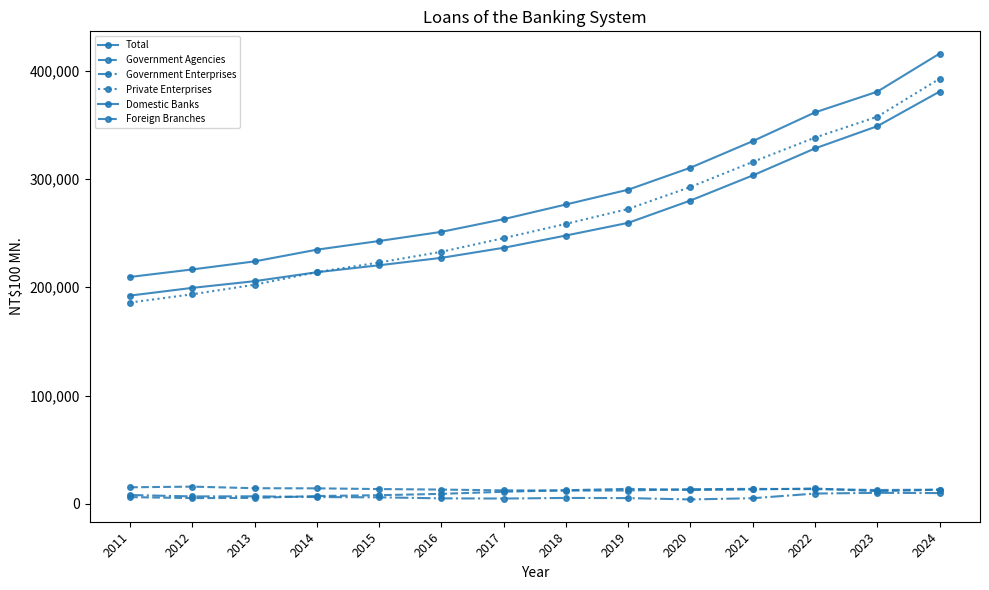

What is the difference between the maximum and minimum values in the Total series?

206115